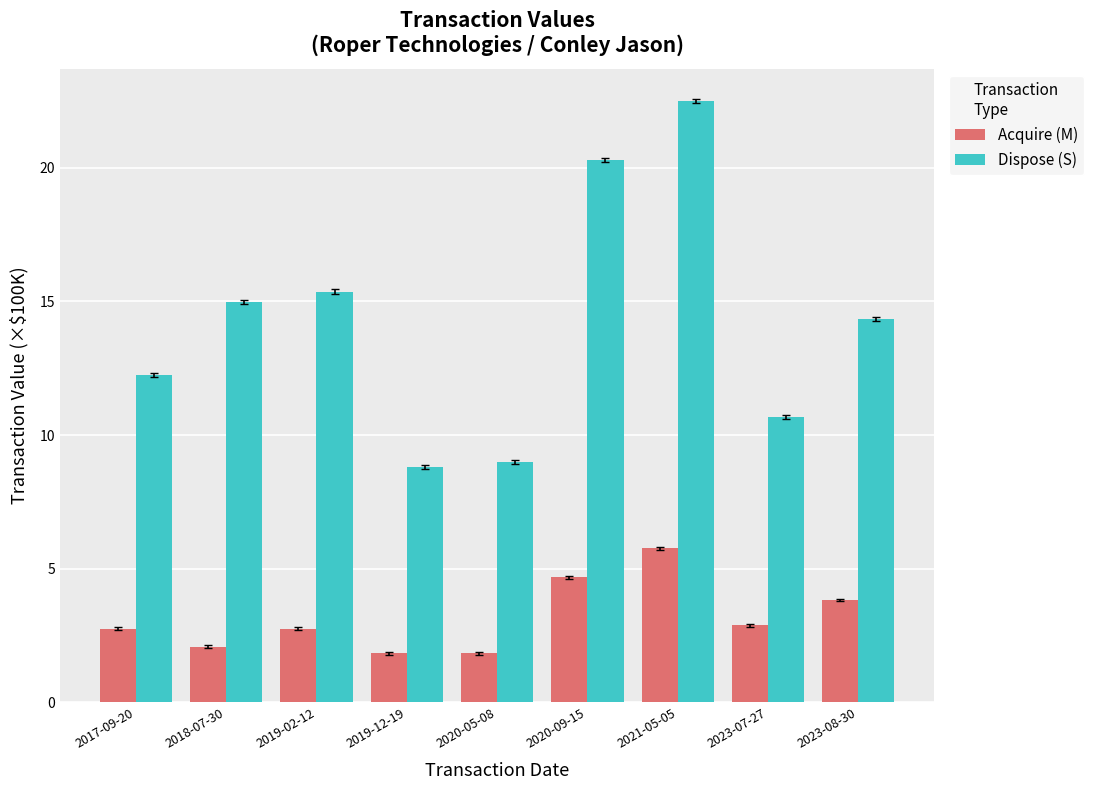

Which series has the largest total across all categories?

Dispose (S)